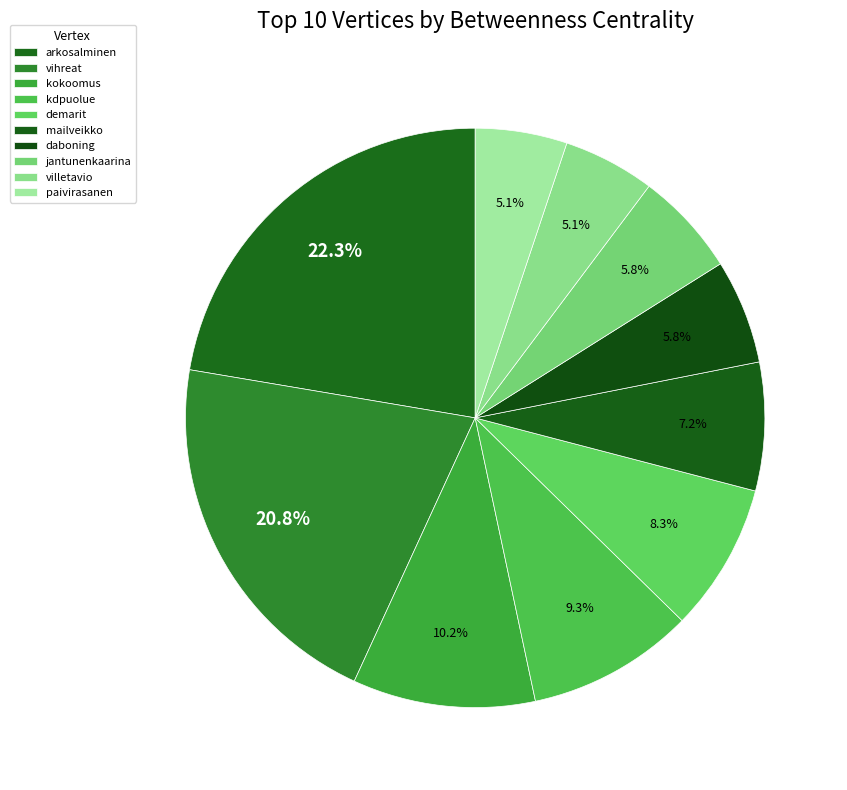

How many segments does this pie chart have?

10